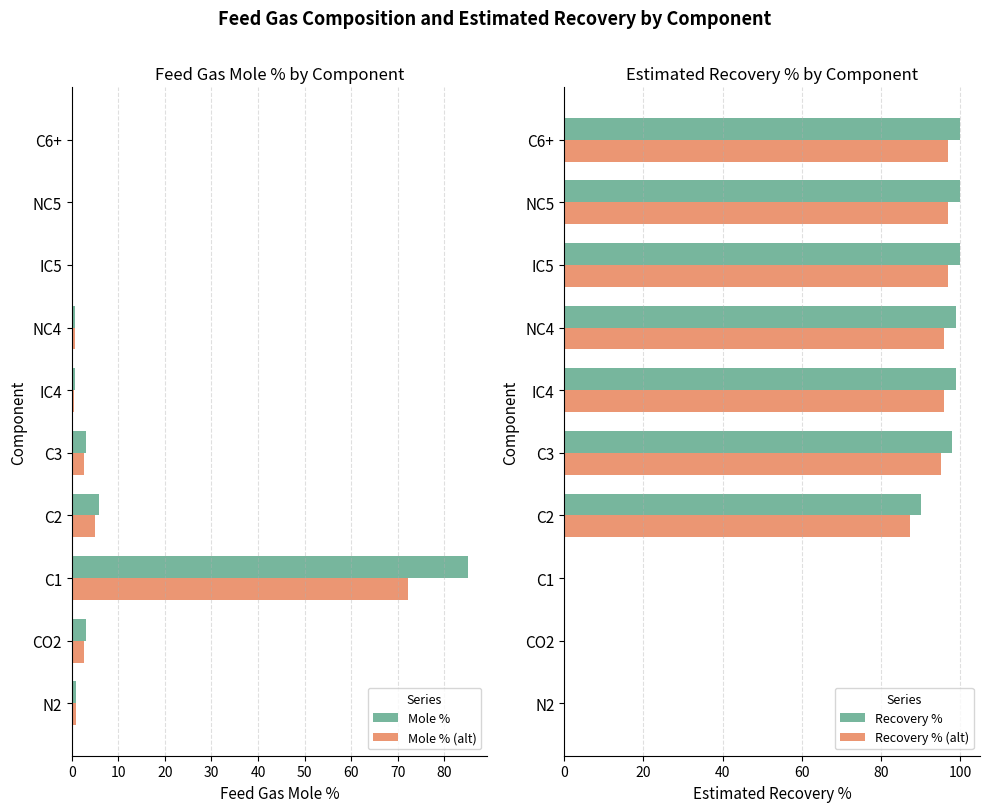

How many bars are there in total?

40